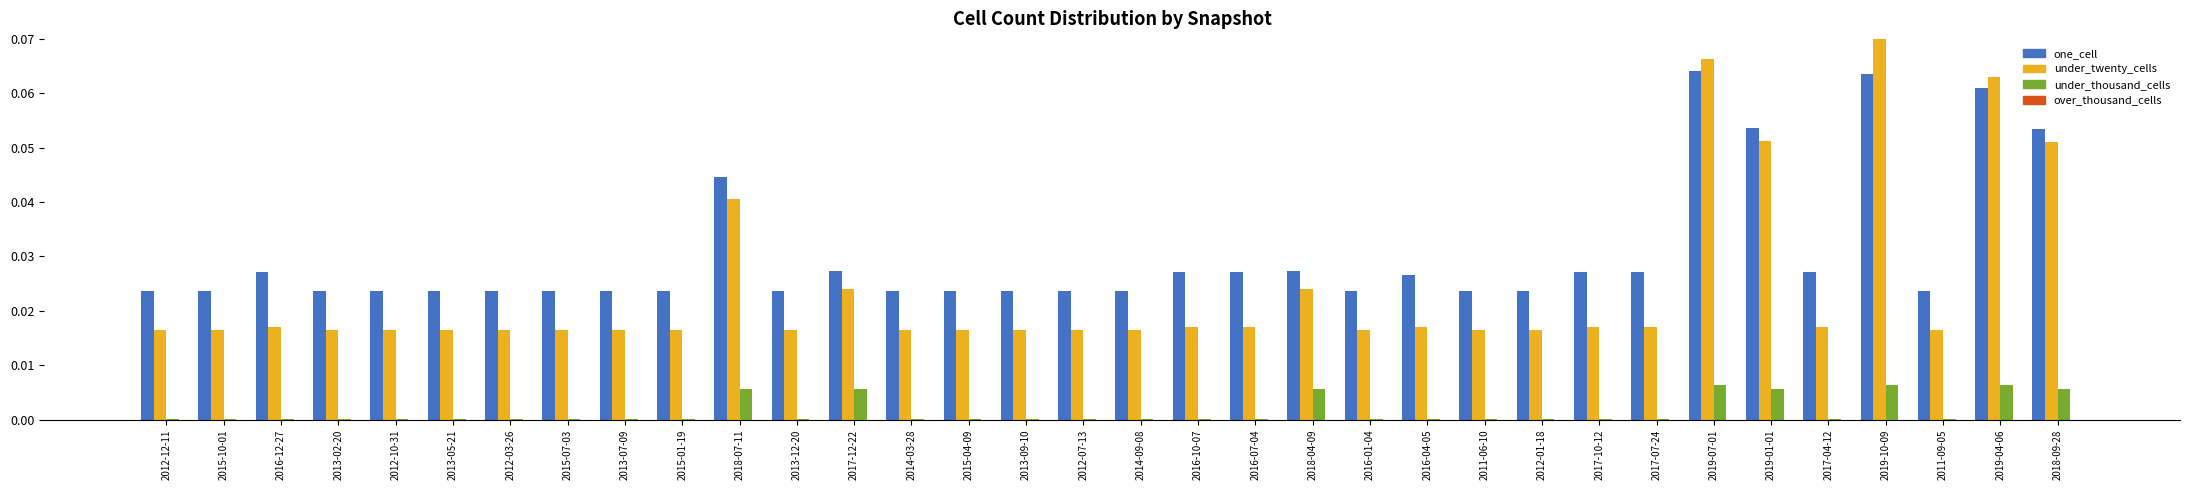

The under_thousand_cells series shows 0.0 at 2011-09-05. True or false?

True